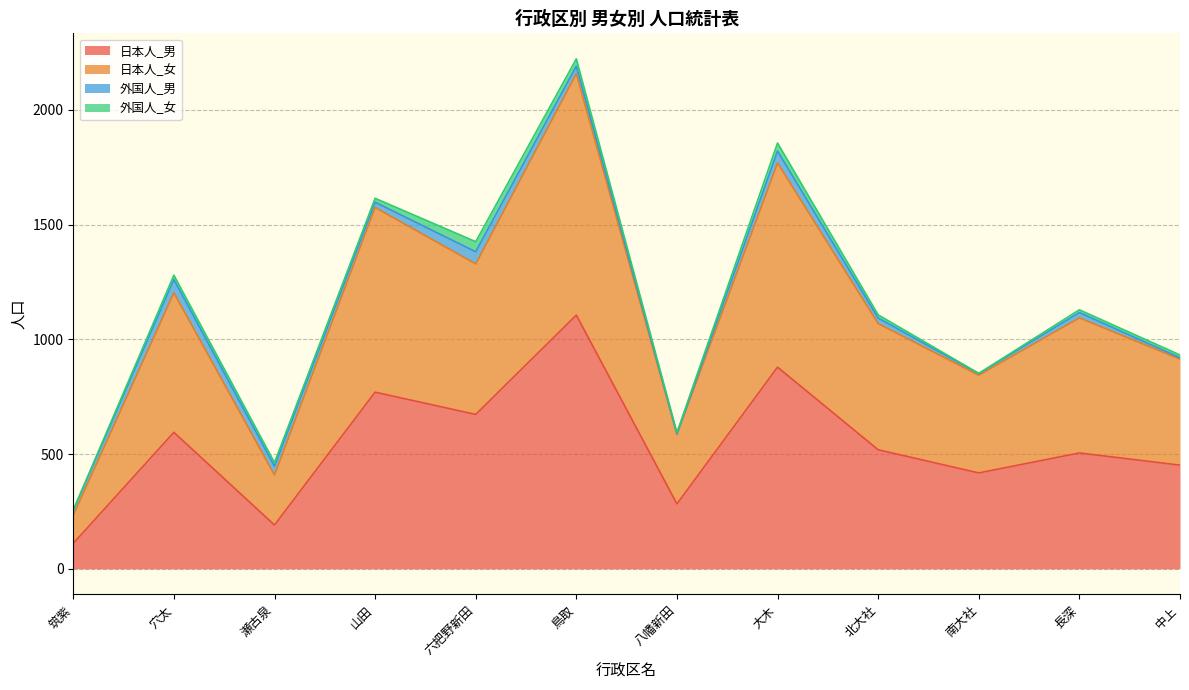

What value does the 日本人_男 series have at 瀬古泉, to the nearest 50?

200